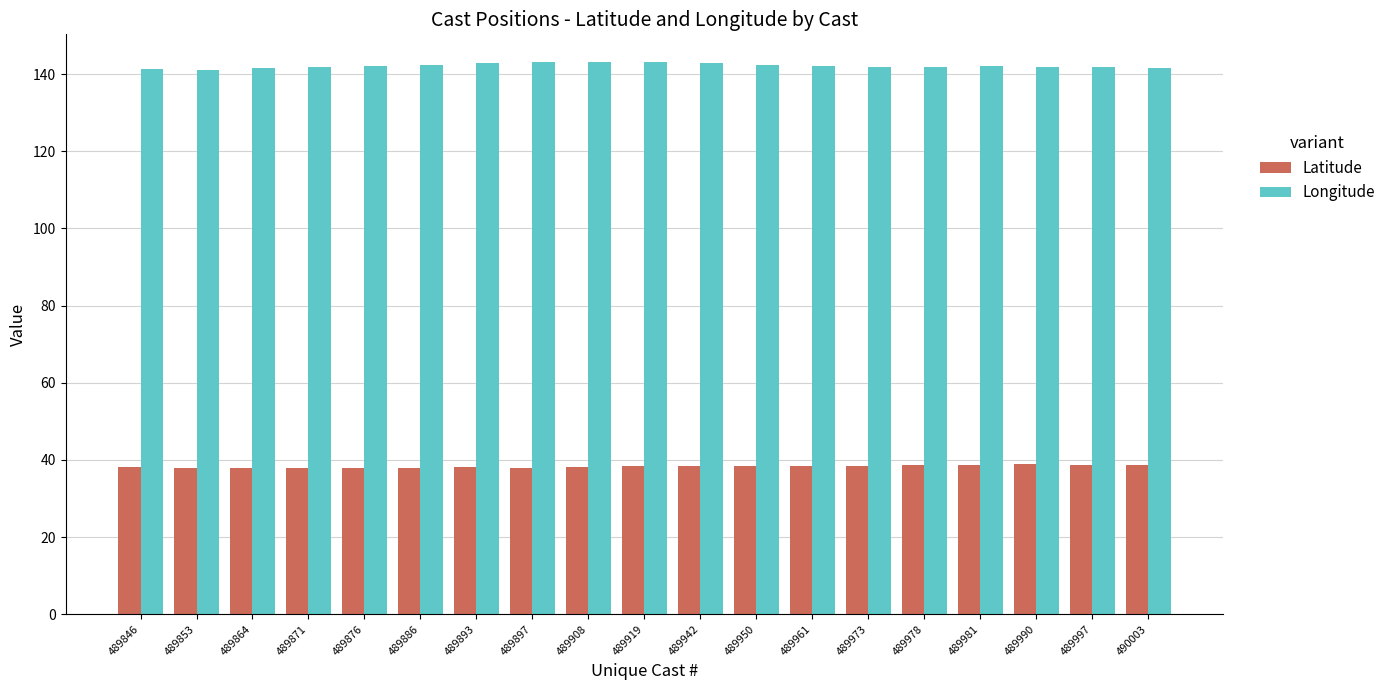

What is the value of the Longitude bar at the 14th from the left?

141.8